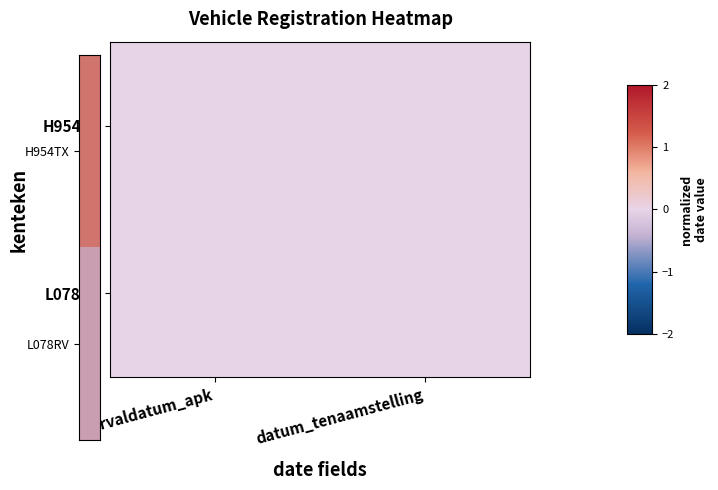

Which category has the lowest value across all series?

datum_tenaamstelling